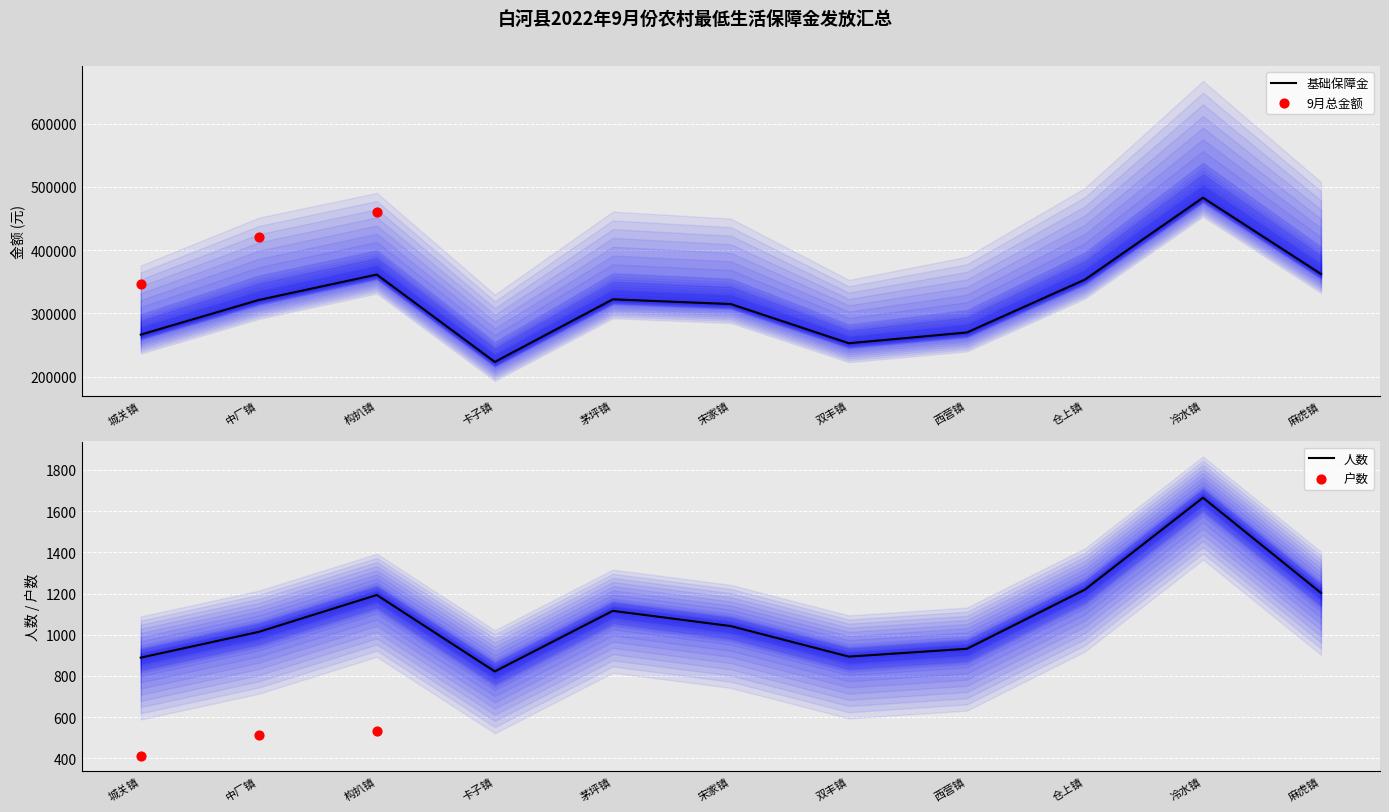

The 基础保障金 series shows 362335 at 麻虎镇. True or false?

True